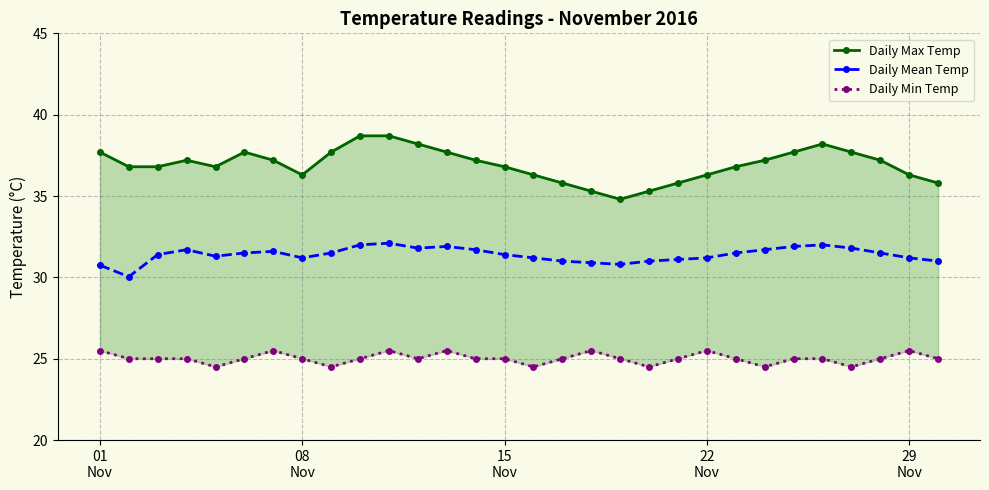

True or false: Daily Mean Temp has more than 2 points higher than both neighbors.

True